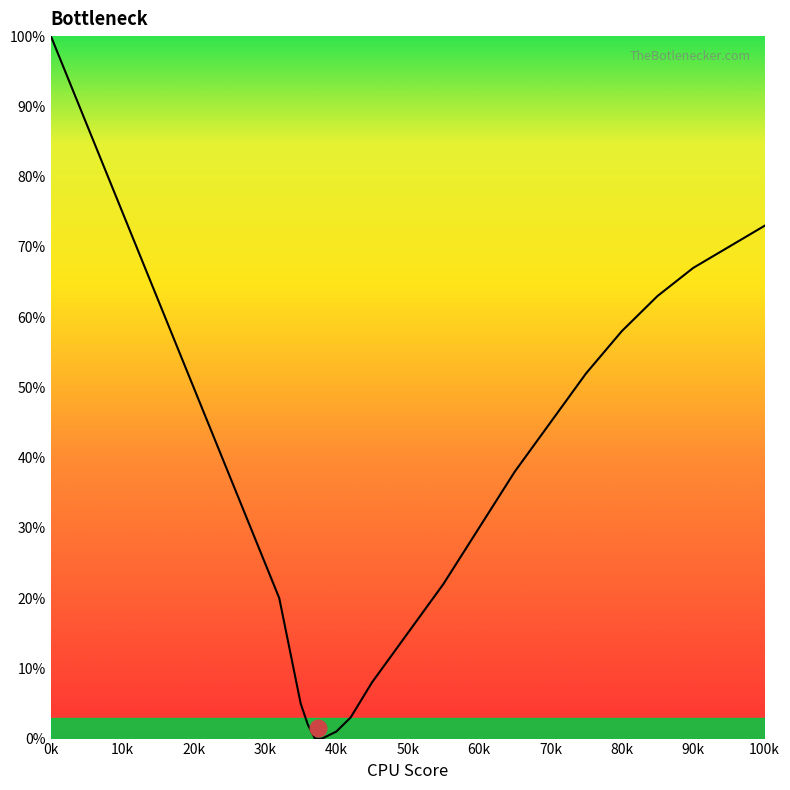

What is the greatest value displayed?

100